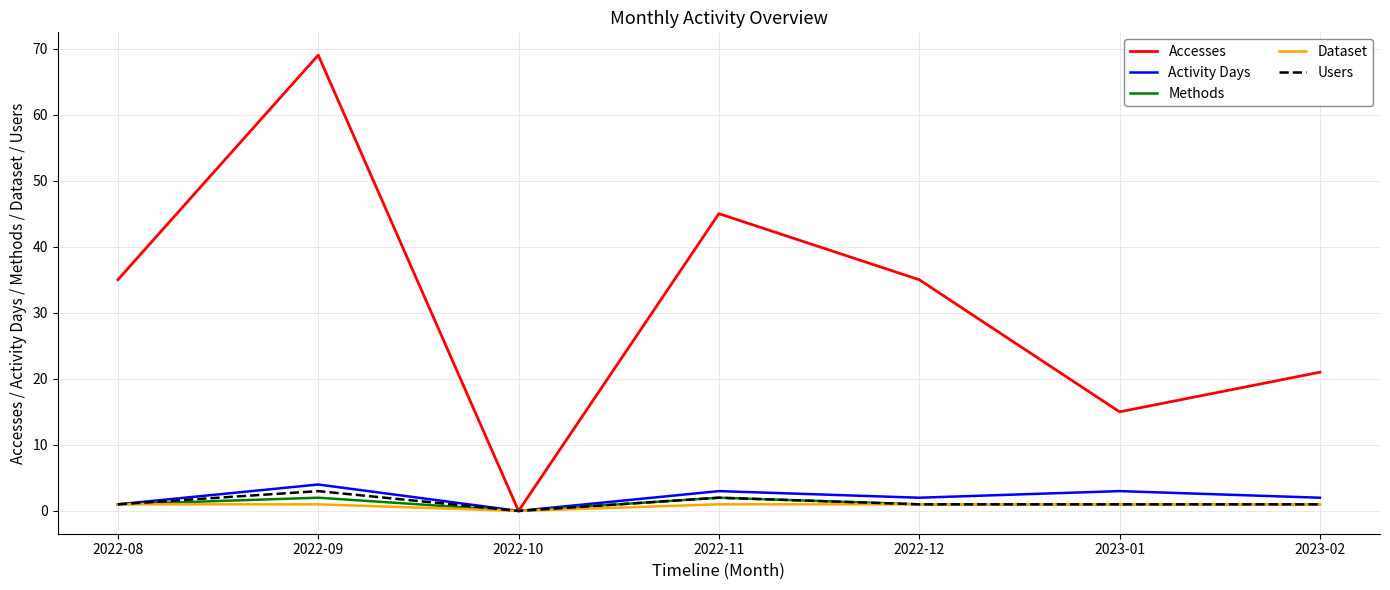

At which label does Accesses reach its peak?

2022-09